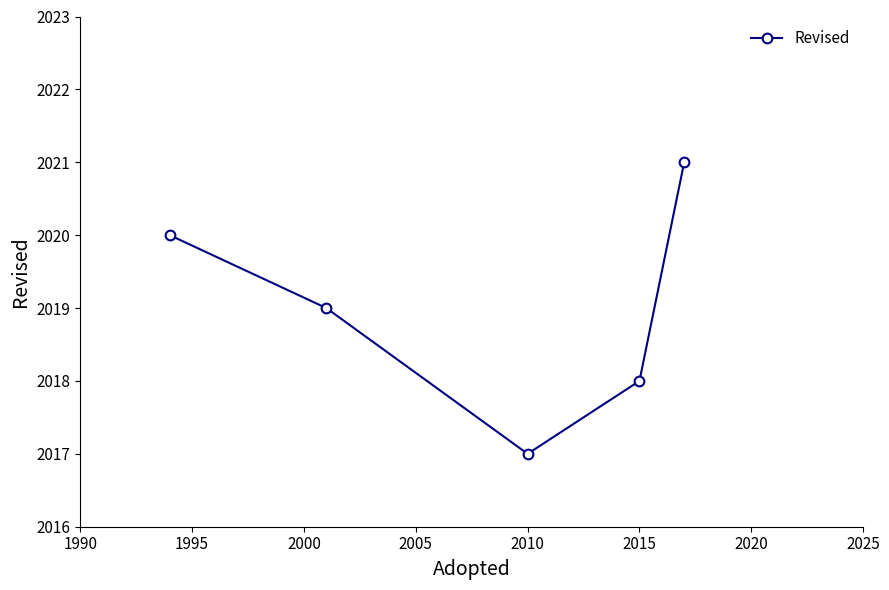

What is the value of the 4th point from the left?

2018